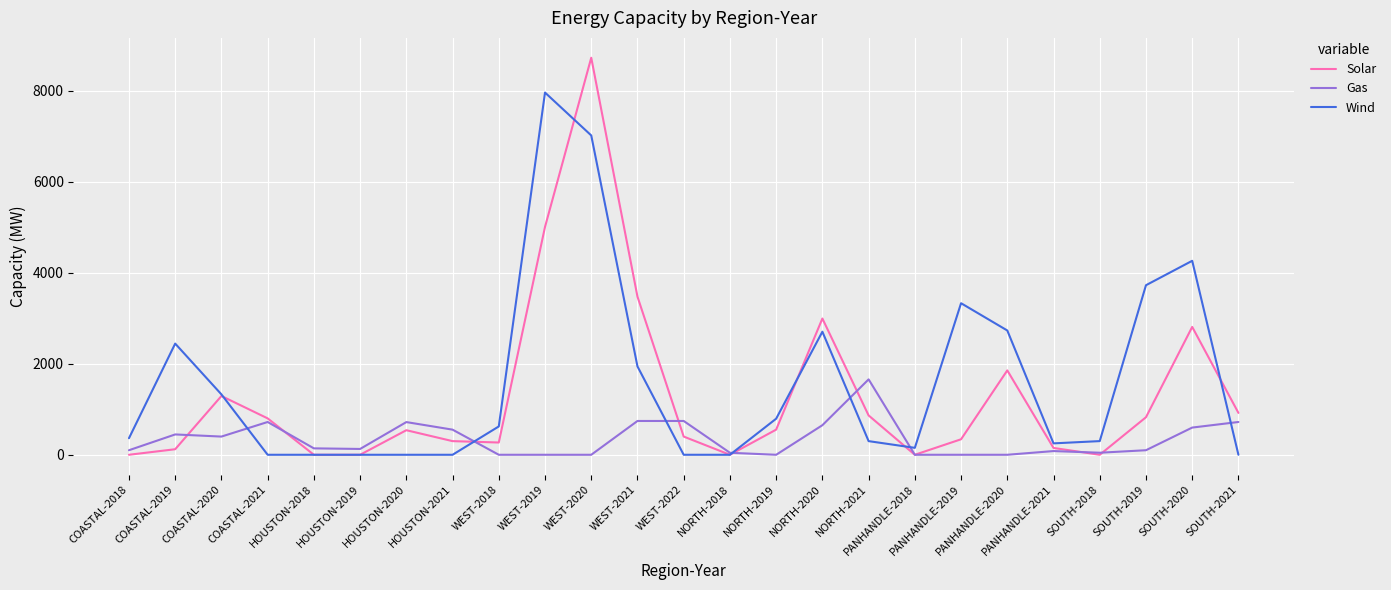

Is it true that Solar equals 173.0 at NORTH-2021?

False